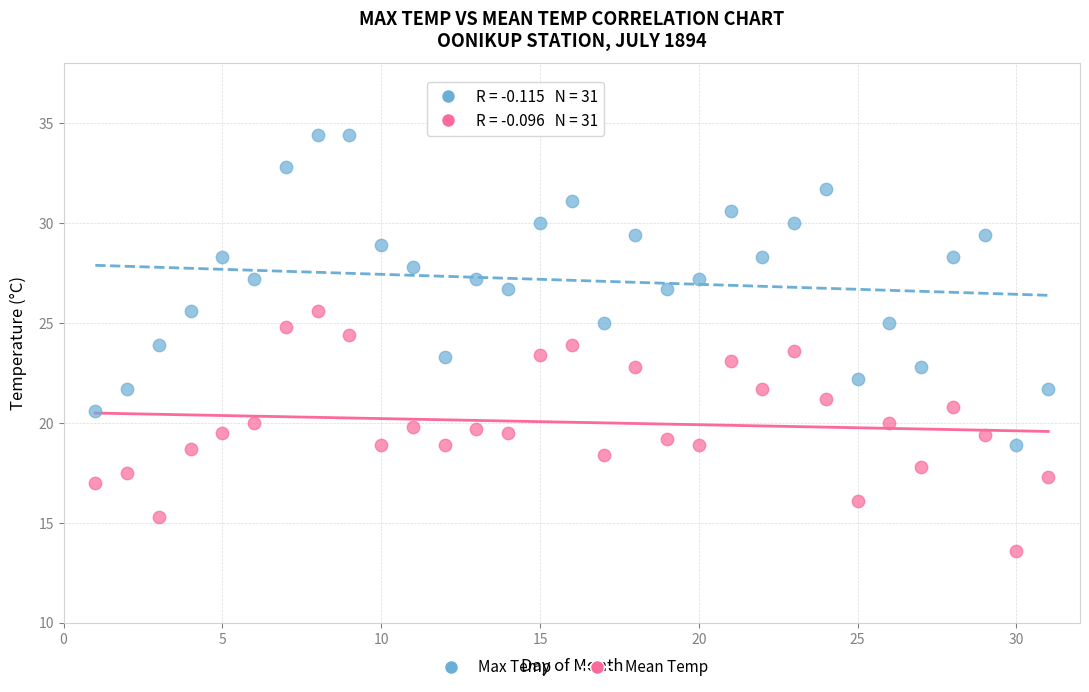

Which series contains the lowest Y value?

Mean Temp